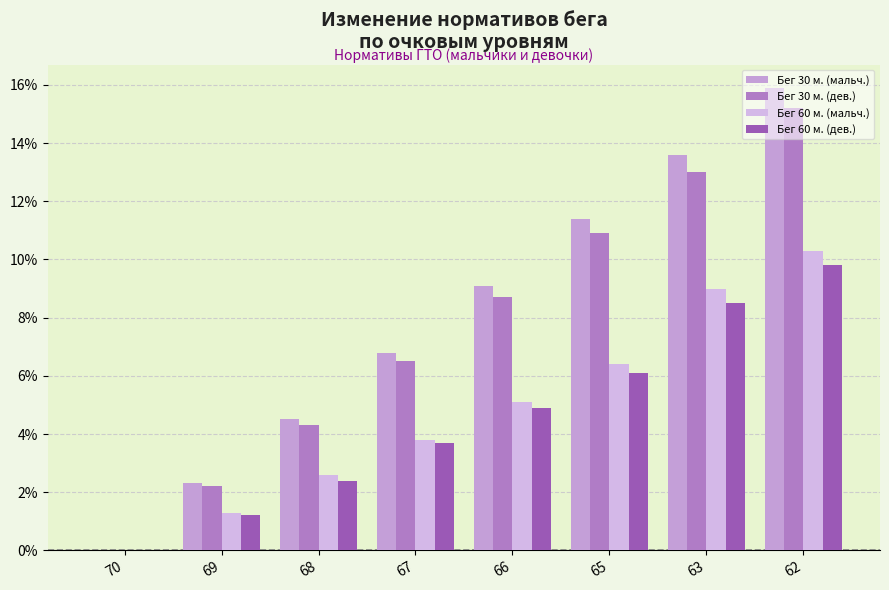

List the series in order of their peak value, highest first.

Бег 30 м. (мальч.), Бег 30 м. (дев.), Бег 60 м. (мальч.), Бег 60 м. (дев.)